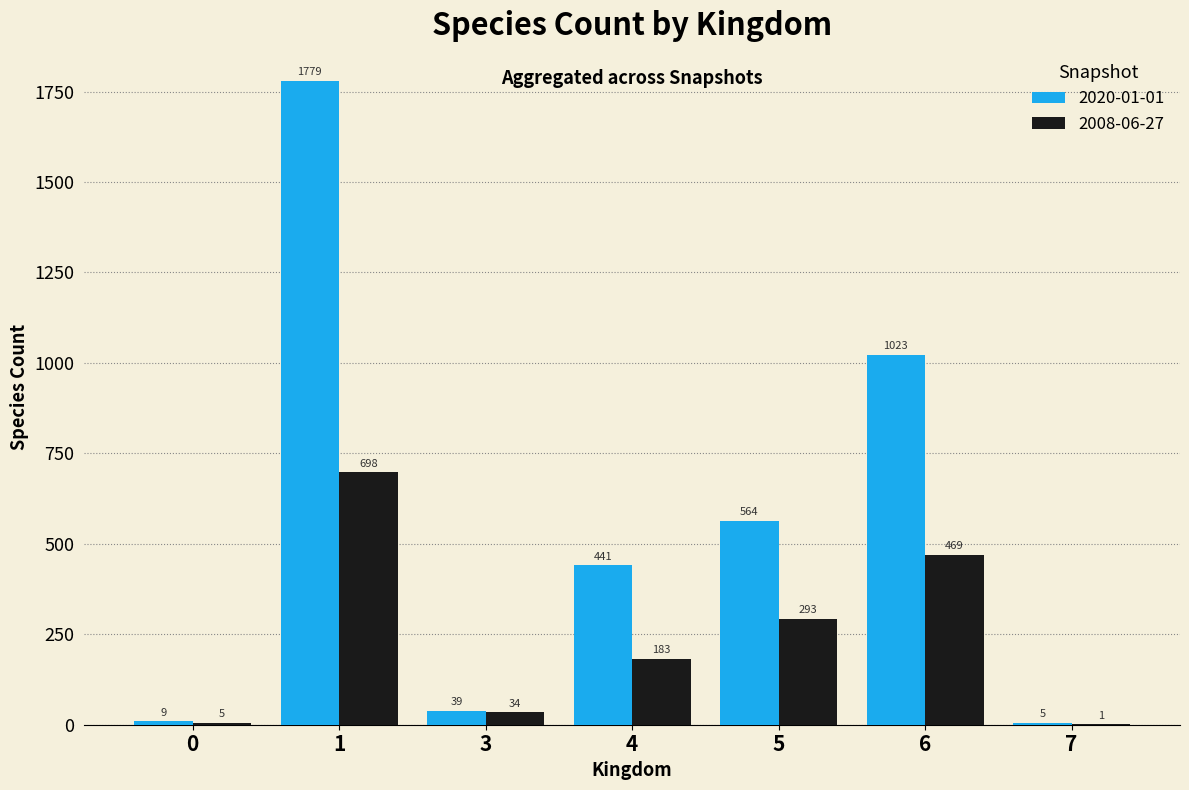

Between 5 and 6, which series saw the biggest shift?

2020-01-01